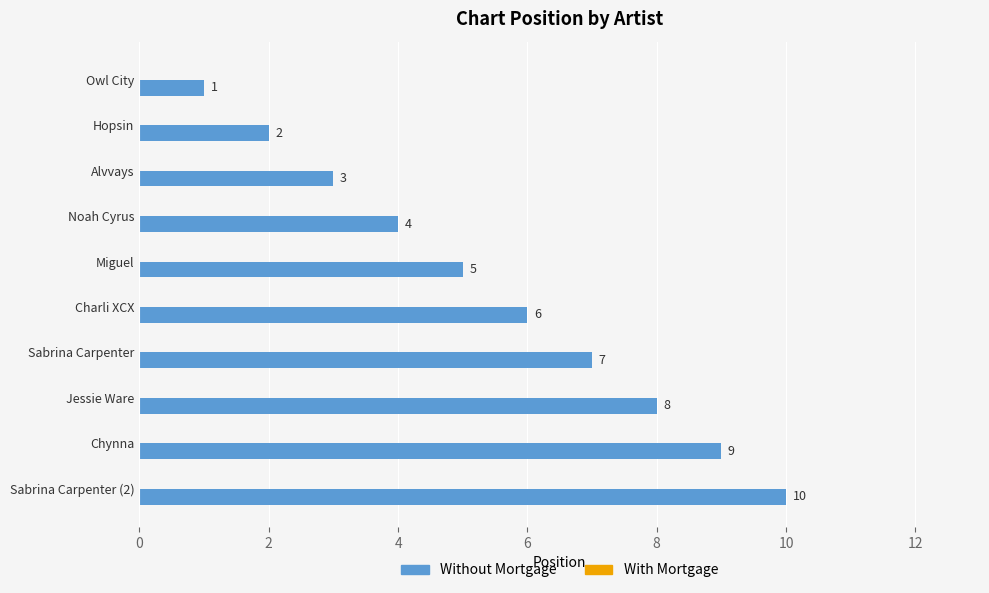

What is the label of the 6th bar from the bottom?

Miguel